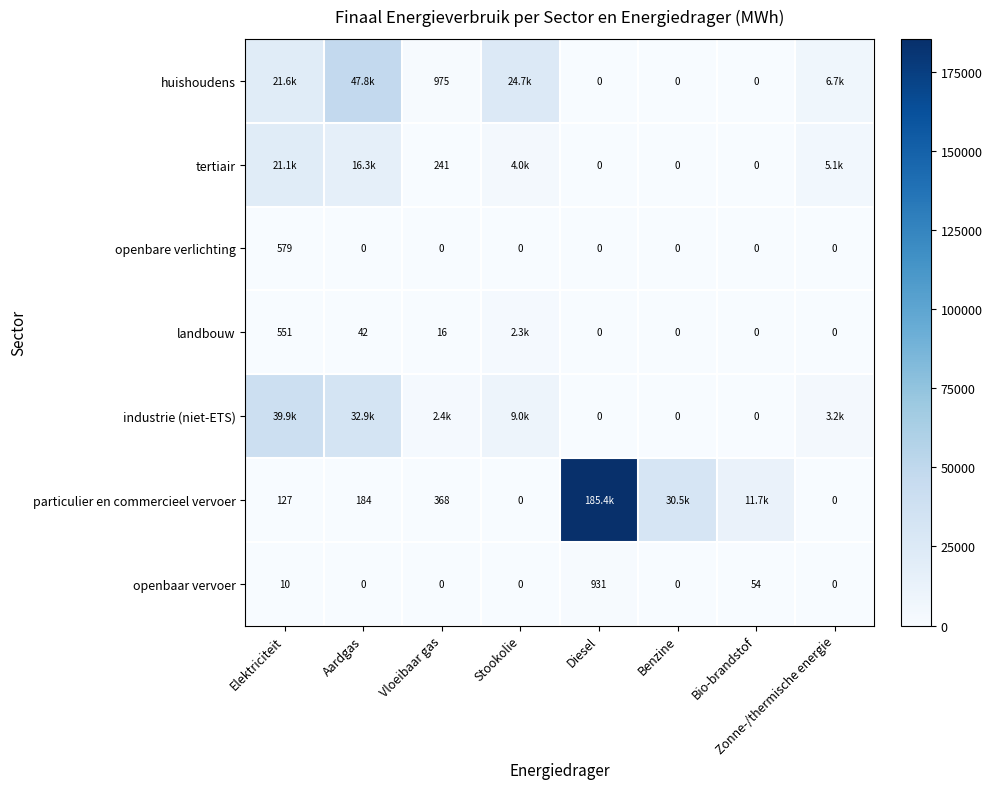

Is the value of huishoudens at Vloeibaar gas greater than the value of particulier en commercieel vervoer at Stookolie?

Yes